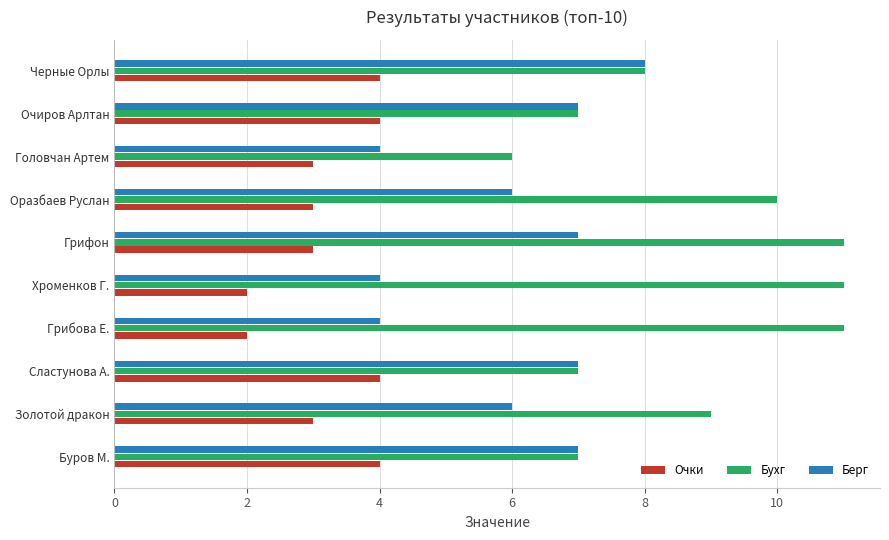

Rank the series by their average value, from lowest to highest.

Очки, Берг, Бухг